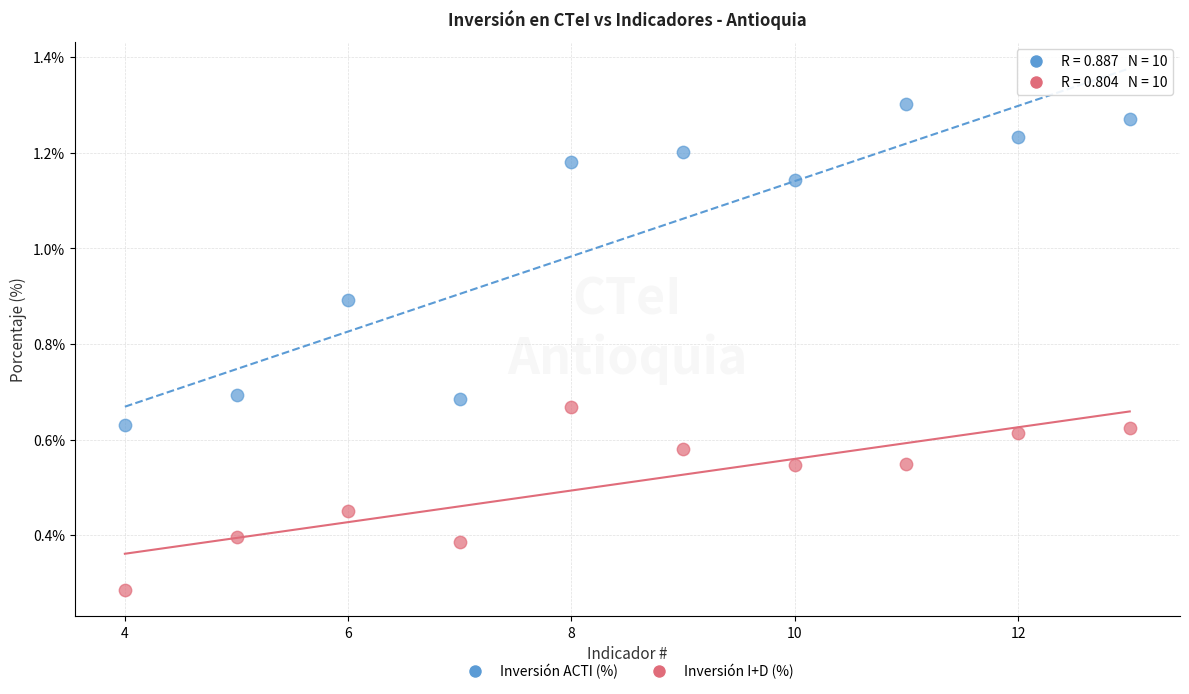

Across all data points, what is the range of Y values (max minus min)?

1.0